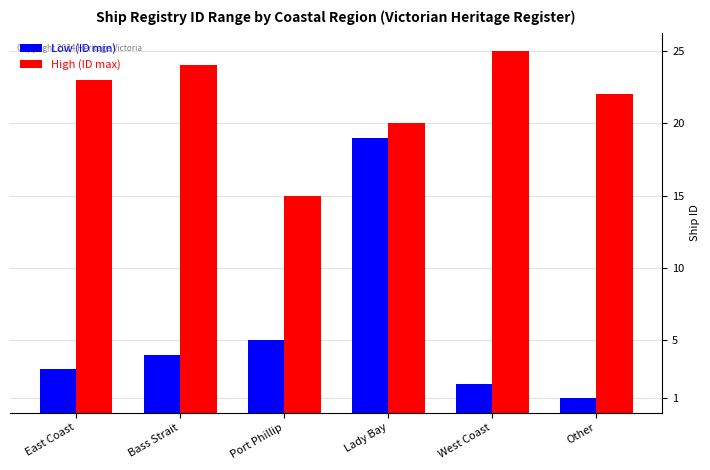

How many categories are shown in the chart?

6